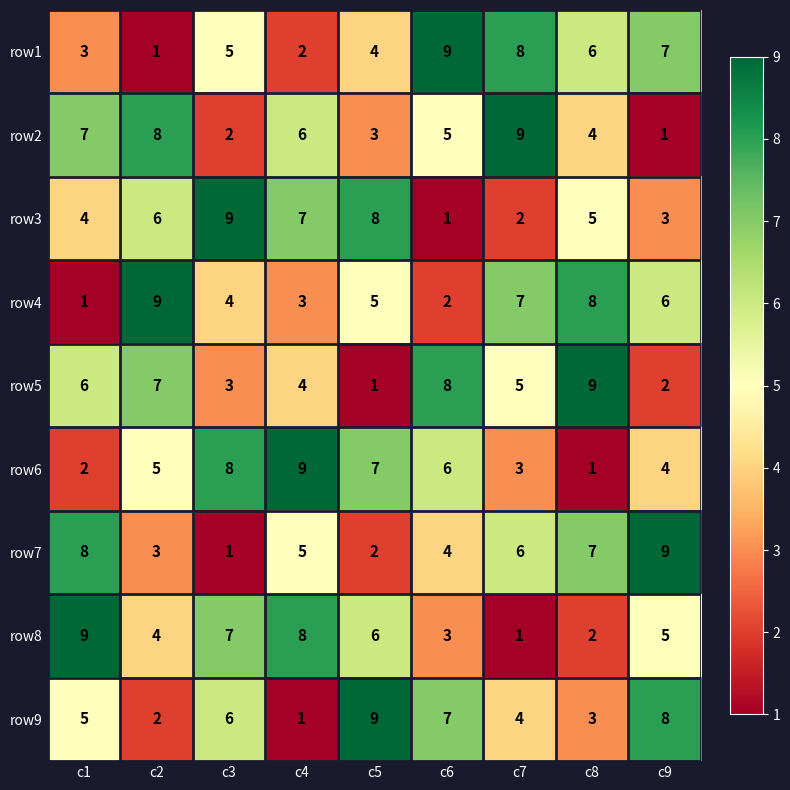

What is the difference between the maximum and minimum values in the row8 series?

8